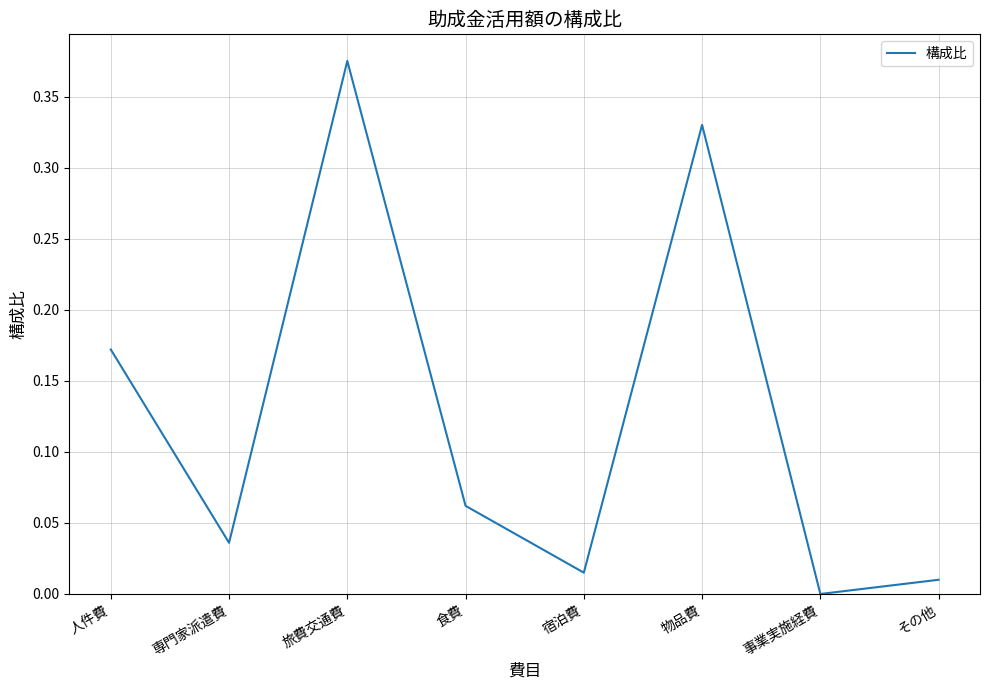

What is the sum of all values?

1.0